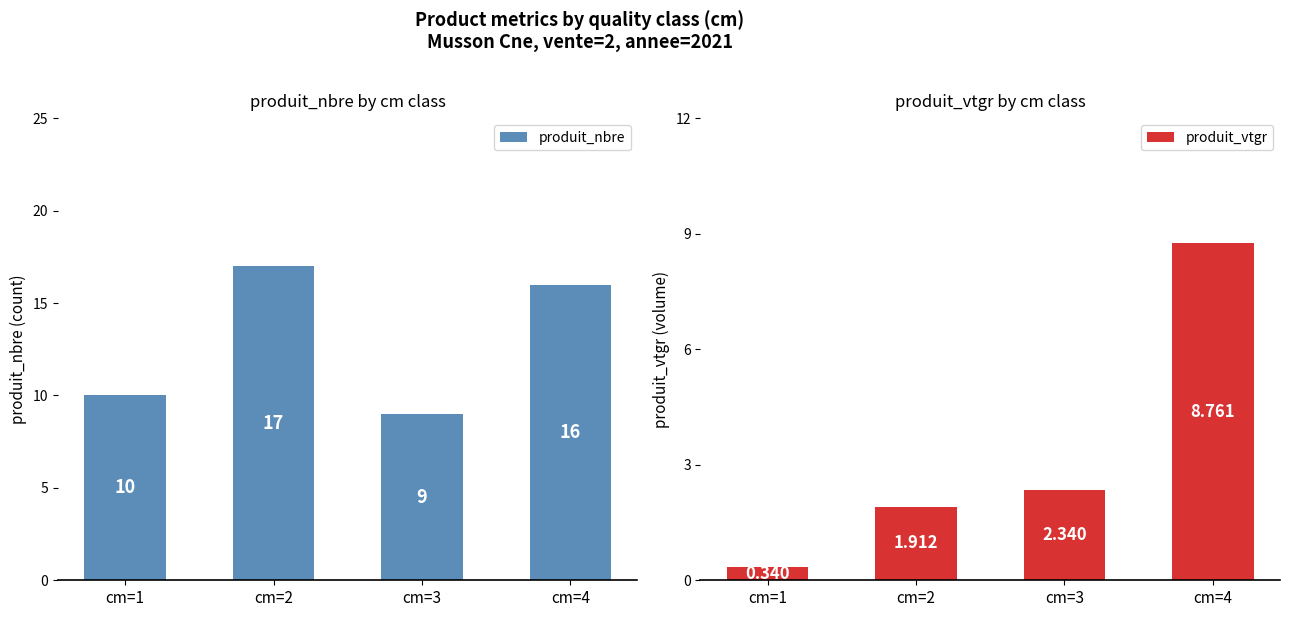

What is the difference between the highest and lowest values at cm=1?

9.7